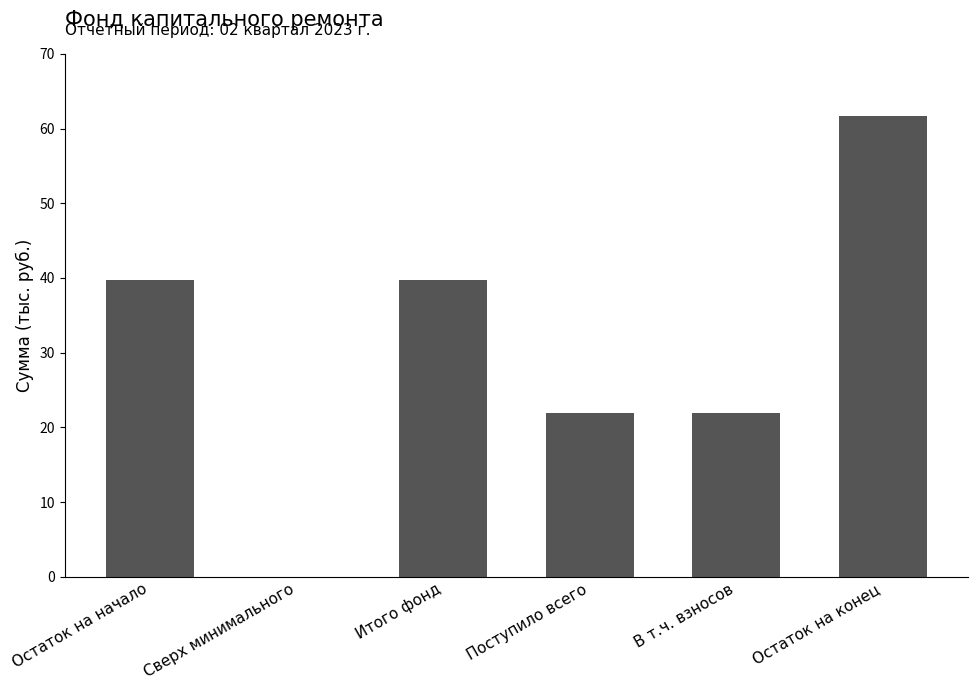

Which label corresponds to the largest value in the chart?

Остаток на конец